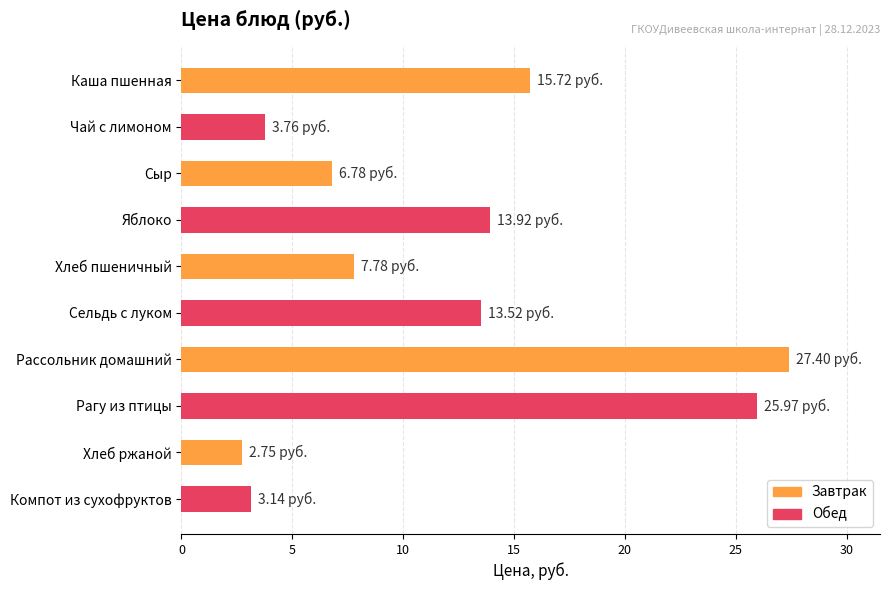

Rank the categories by value from lowest to highest.

Хлеб ржаной, Компот из сухофруктов, Чай с лимоном, Сыр, Хлеб пшеничный, Сельдь с луком, Яблоко, Каша пшенная, Рагу из птицы, Рассольник домашний